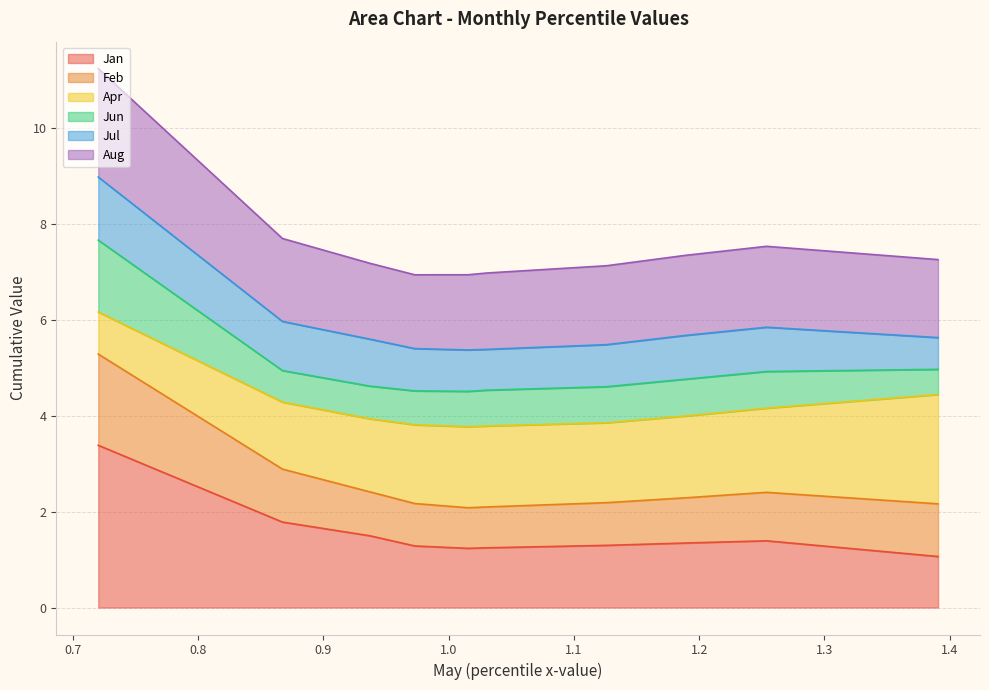

What is the sum of the Aug values at pct05 and pct25?

18.4